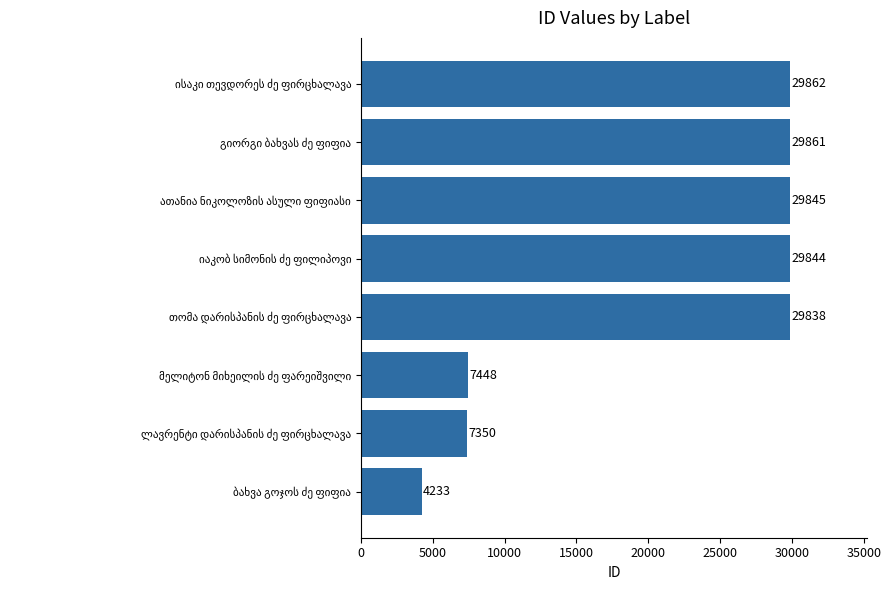

Reading bottom to top, what are all the values shown in this chart?

4233	7350	7448	29838	29844	29845	29861	29862